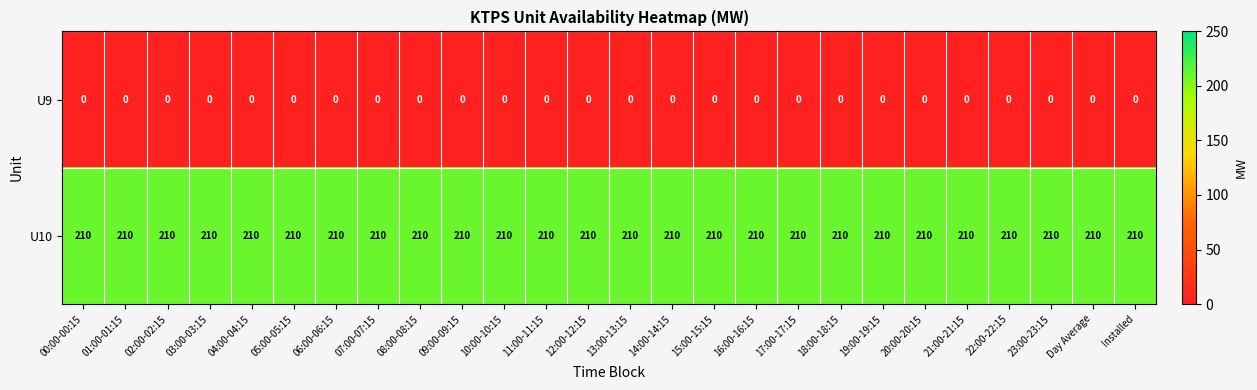

The U10 series shows 210 at 10:00-10:15. True or false?

True